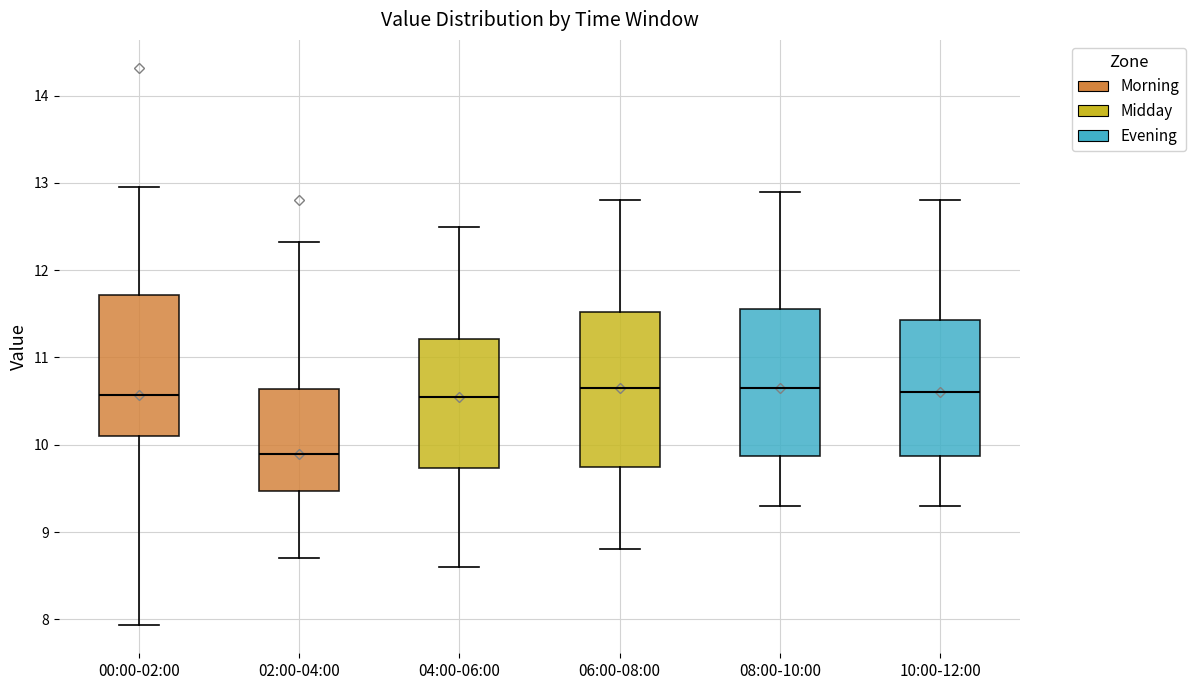

Reading left to right, transcribe this box plot: for each box, give where its median line is, the range the box spans, and where its two whiskers end, as read against the y-axis. The values are not printed on the chart, so give them approximately, as read against the axis.

00:00-02:00: median 10.6, box 10.1 to 11.7, whiskers 7.9 to 13.0
02:00-04:00: median 9.9, box 9.5 to 10.6, whiskers 8.7 to 12.3
04:00-06:00: median 10.6, box 9.7 to 11.2, whiskers 8.6 to 12.5
06:00-08:00: median 10.7, box 9.8 to 11.5, whiskers 8.8 to 12.8
08:00-10:00: median 10.7, box 9.9 to 11.6, whiskers 9.3 to 12.9
10:00-12:00: median 10.6, box 9.9 to 11.4, whiskers 9.3 to 12.8